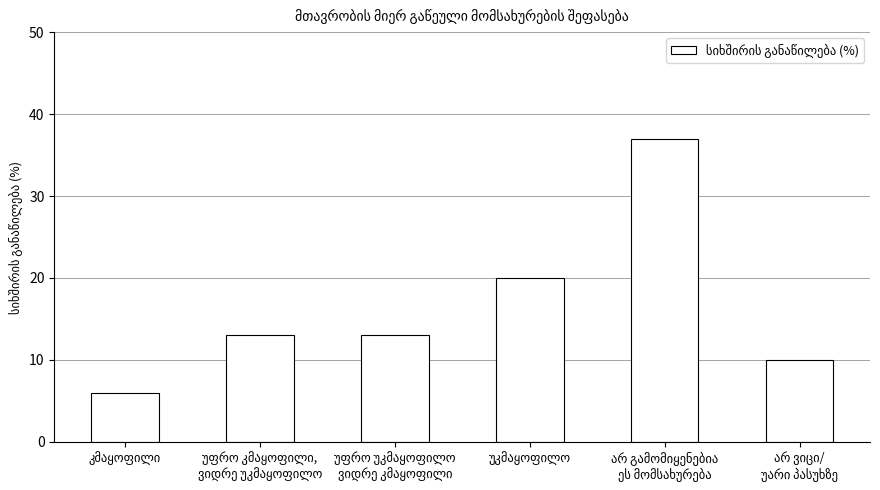

Reading left to right, extract all data points from this chart.

6	13	13	20	37	10